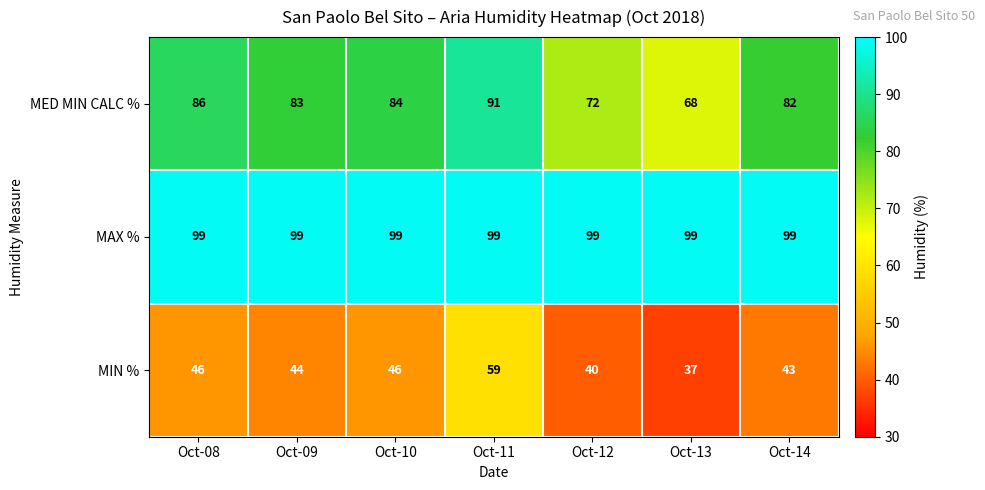

What is the greatest value displayed?

99